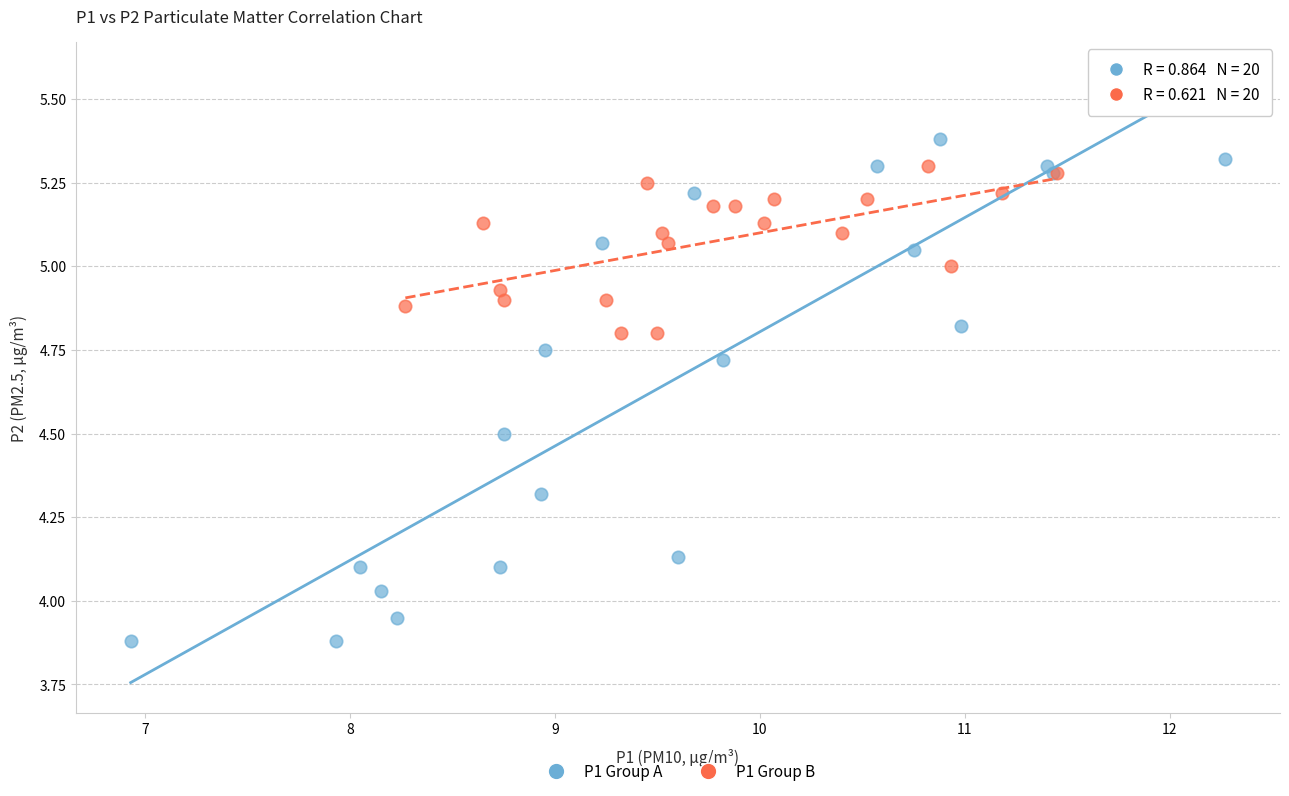

What are all the series names shown in the legend?

P1 Group A, P1 Group B